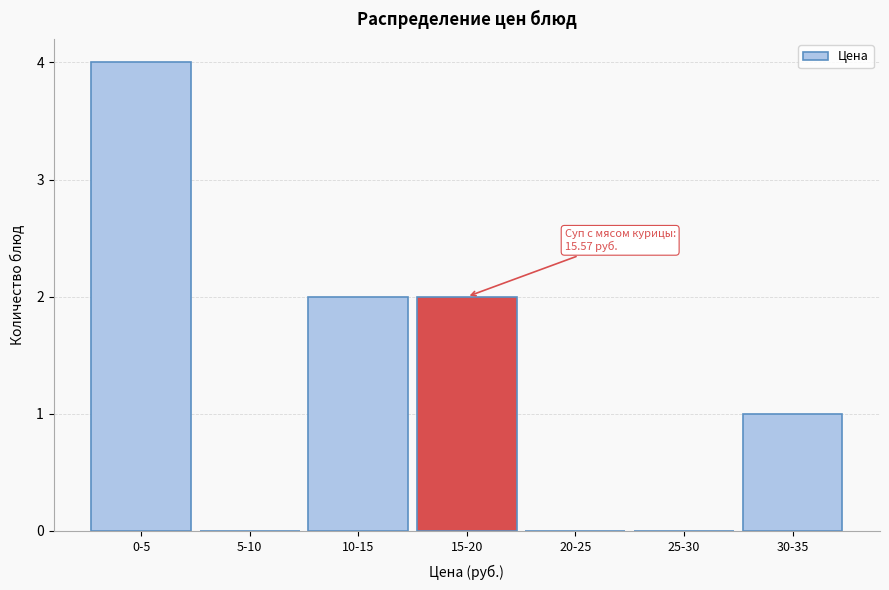

Reading right to left, transcribe all the data shown in this chart.

30-35=1	25-30=0	20-25=0	15-20=2	10-15=2	5-10=0	0-5=4